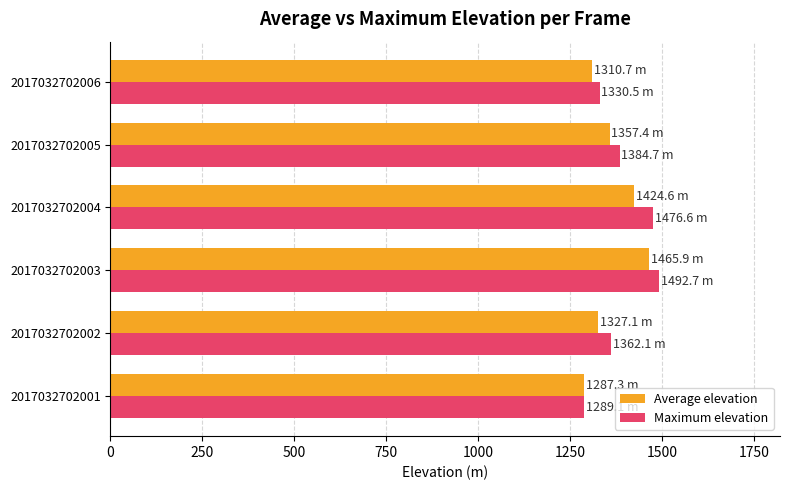

What are all the series names shown in the legend?

Average elevation, Maximum elevation